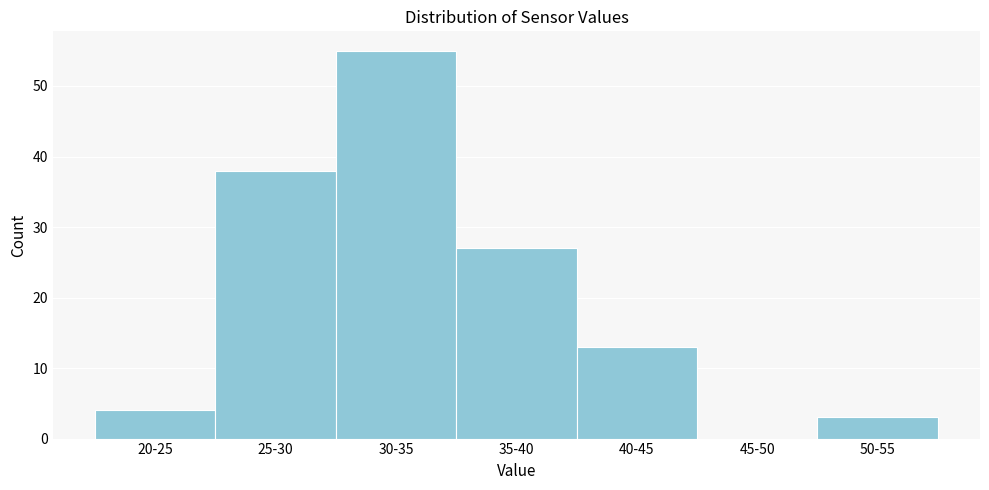

Reading left to right, transcribe all the data shown in this chart.

20-25=4	25-30=38	30-35=55	35-40=27	40-45=13	45-50=0	50-55=3